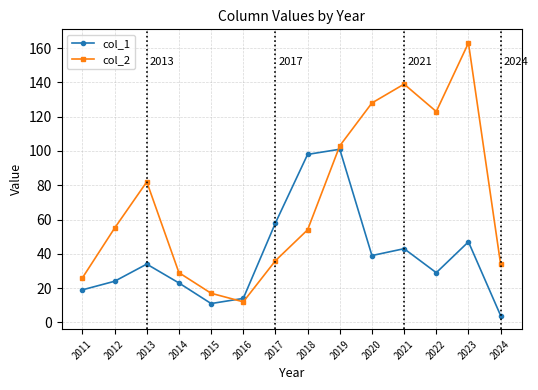

How many times do col_1 and col_2 cross each other?

2